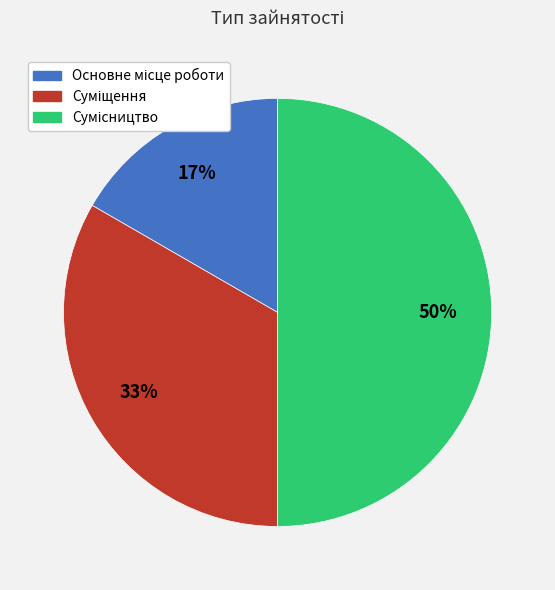

To the nearest percent, what is the average slice percentage?

33%